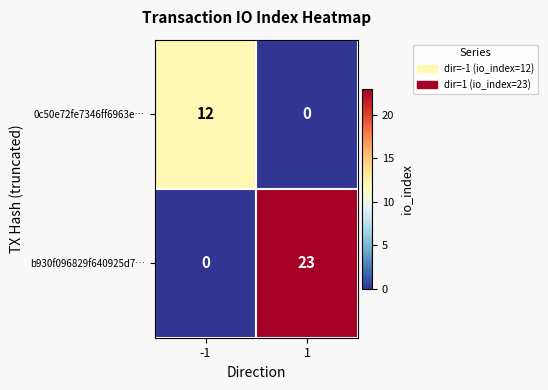

Read the 0c50e72fe7346ff6963e… value at -1, to the nearest 5.

10